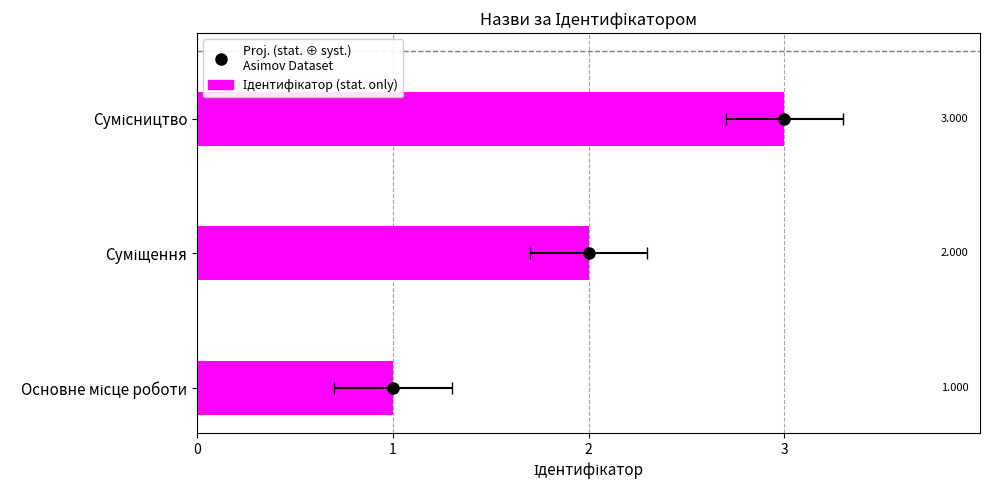

Rank the categories by value from lowest to highest.

Основне місце роботи, Суміщення, Сумісництво